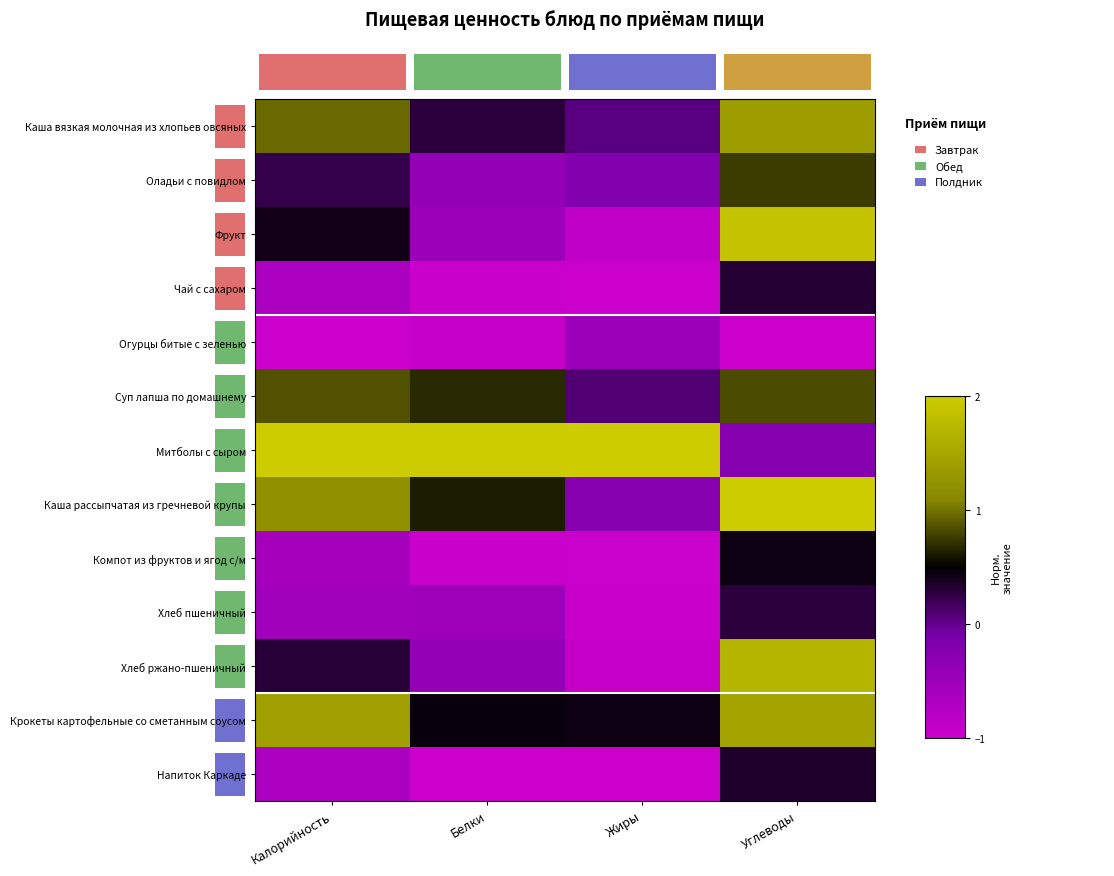

Rank the series at Углеводы from lowest to highest value.

Огурцы битые с зеленью, Митболы с сыром, Хлеб пшеничный, Чай с сахаром, Напиток Каркаде, Компот из фруктов и ягод с/м, Оладьи с повидлом, Суп лапша по домашнему, Каша вязкая молочная из хлопьев овсяных, Крокеты картофельные со сметанным соусом, Хлеб ржано-пшеничный, Фрукт, Каша рассыпчатая из гречневой крупы